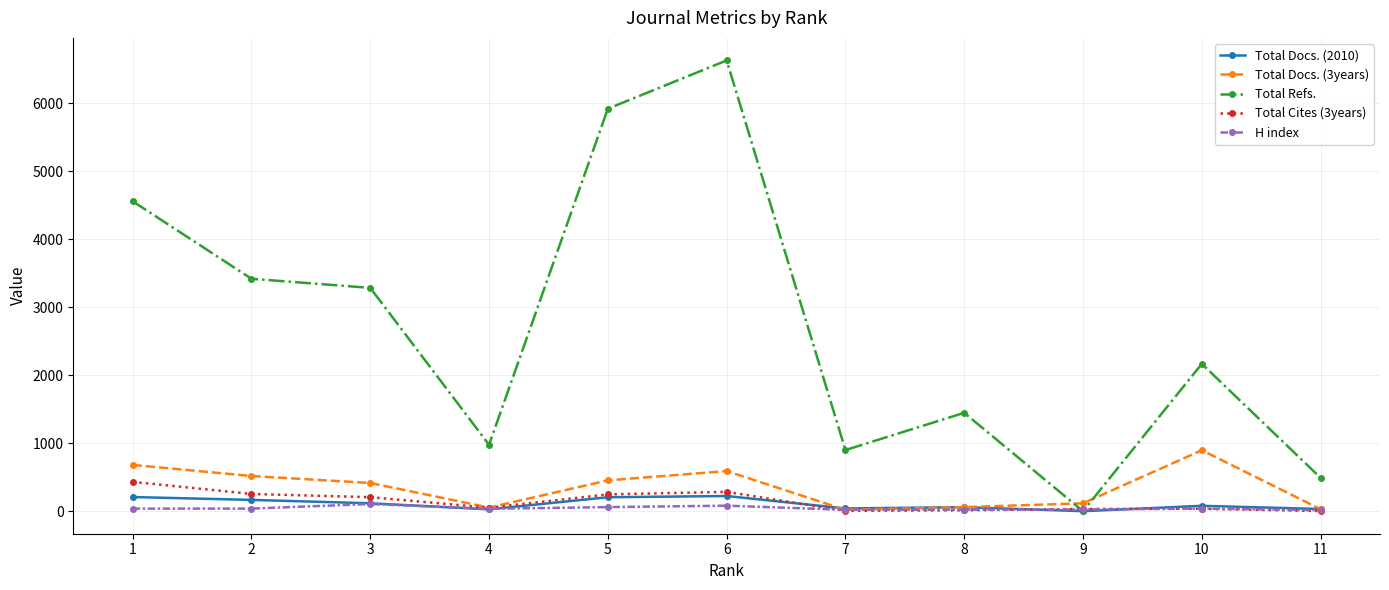

Which series has the largest total across all categories?

Total Refs.